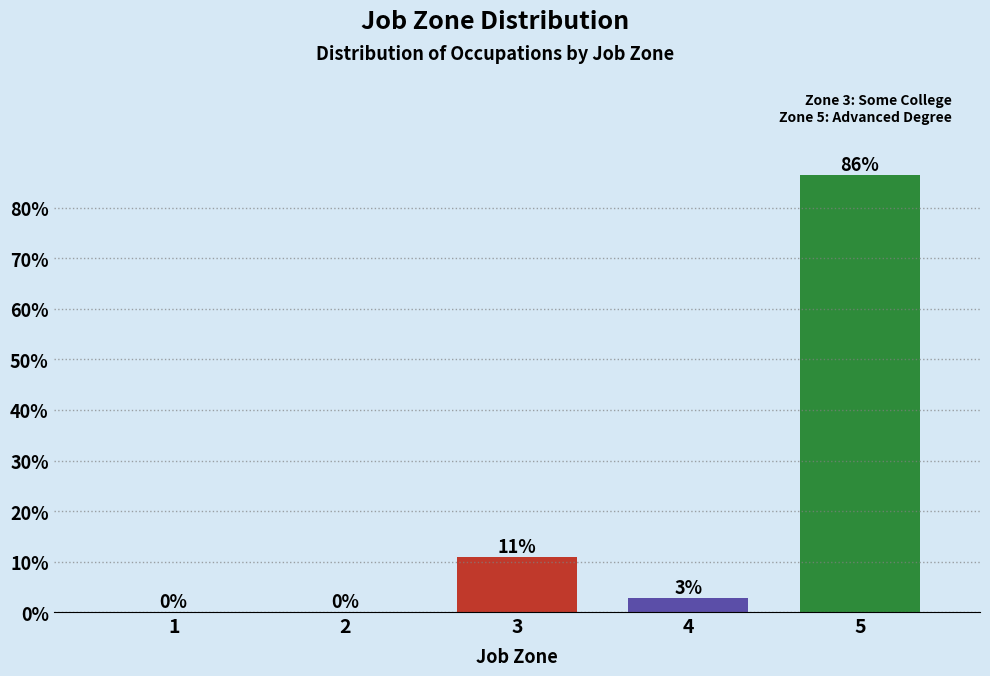

Are the bars horizontal?

No